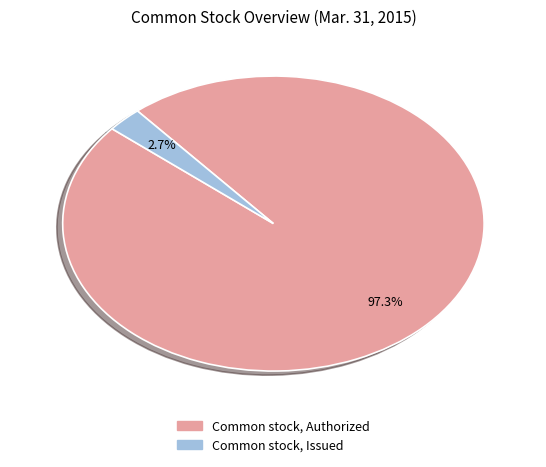

Which slice represents more than half of the pie?

Common stock, Authorized